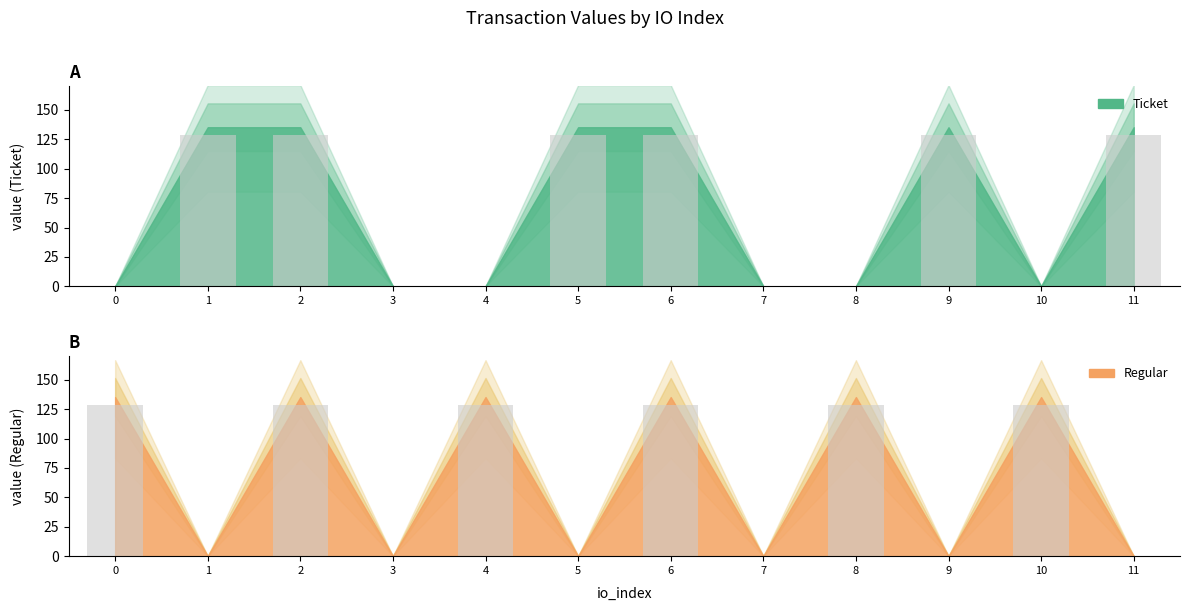

Which category has the lowest value in the Regular_value series?

1